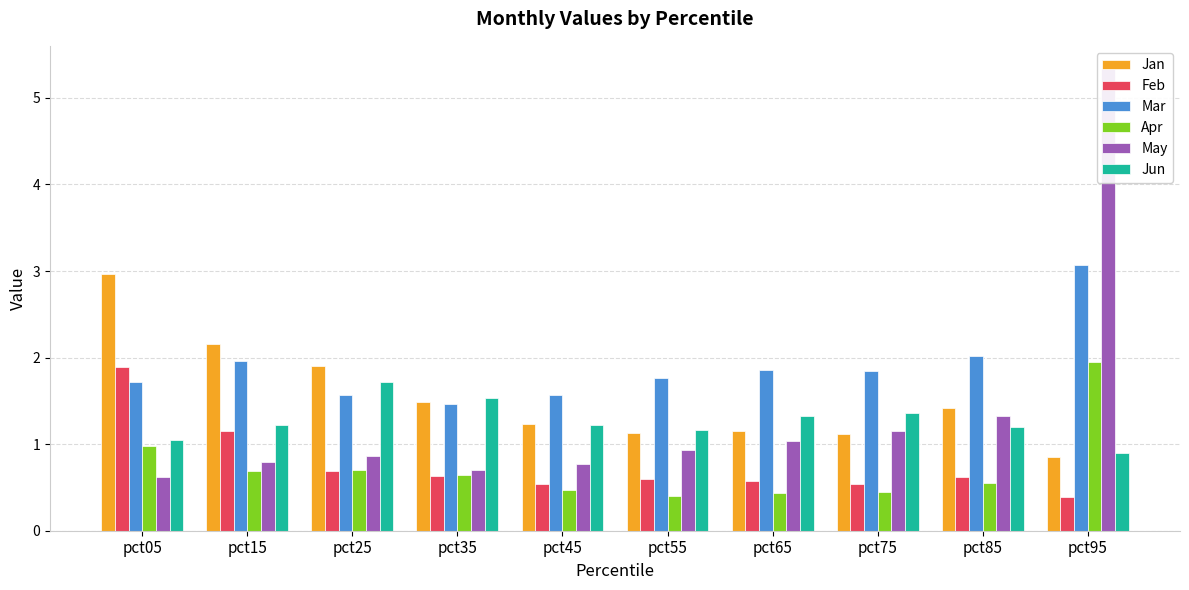

How many series are shown in this chart?

6